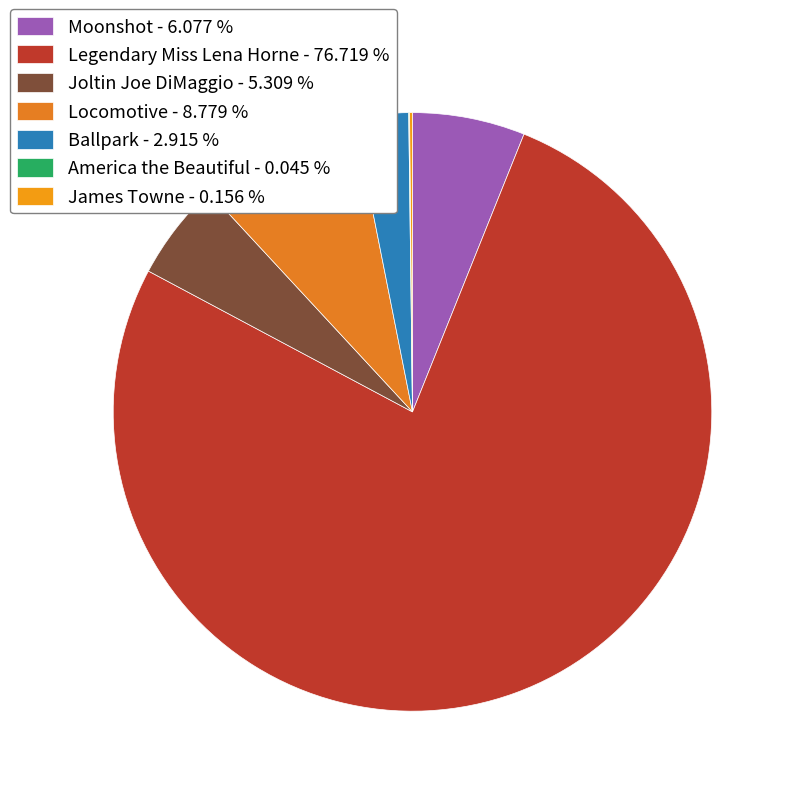

How much of the chart is everything except Ballpark?

97.1%